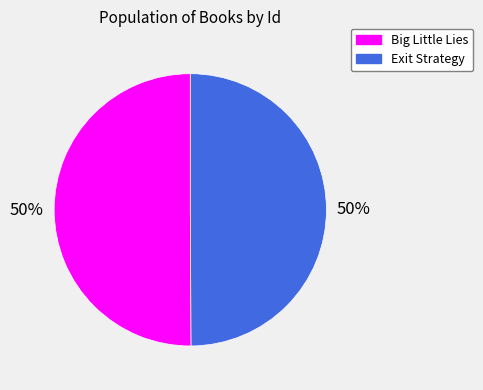

Do Exit Strategy and Big Little Lies together represent more than half of the pie?

Yes